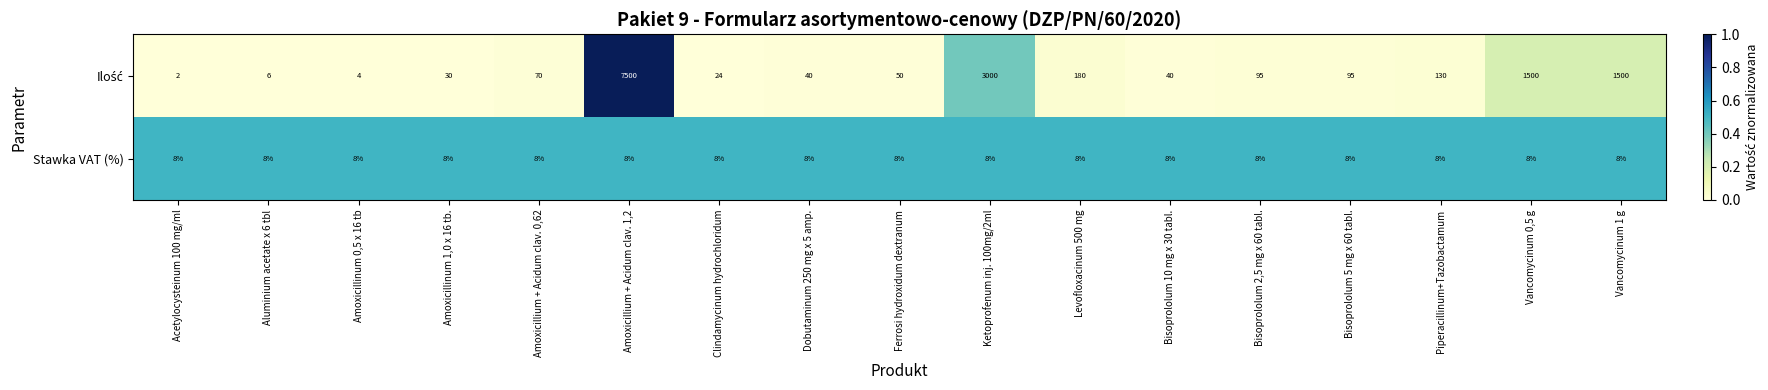

What is the total value across all series at Vancomycinum 1 g?

1508